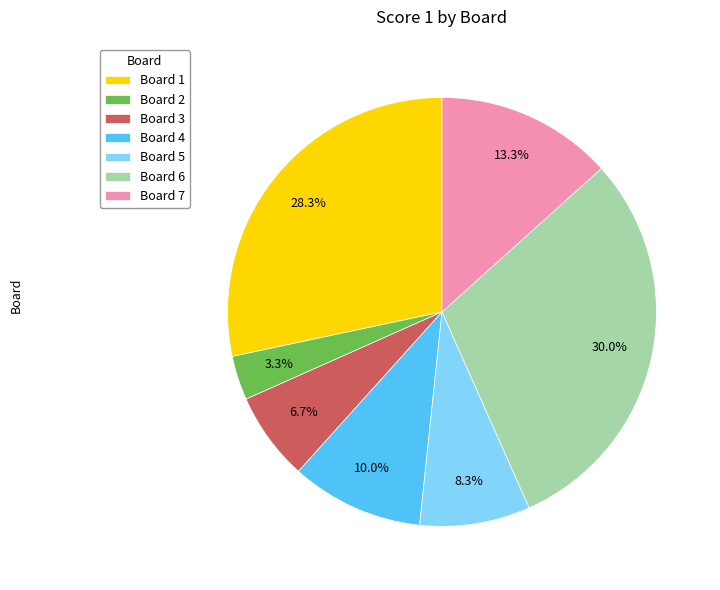

Combined, do Board 5 and Board 4 account for over 50%?

No